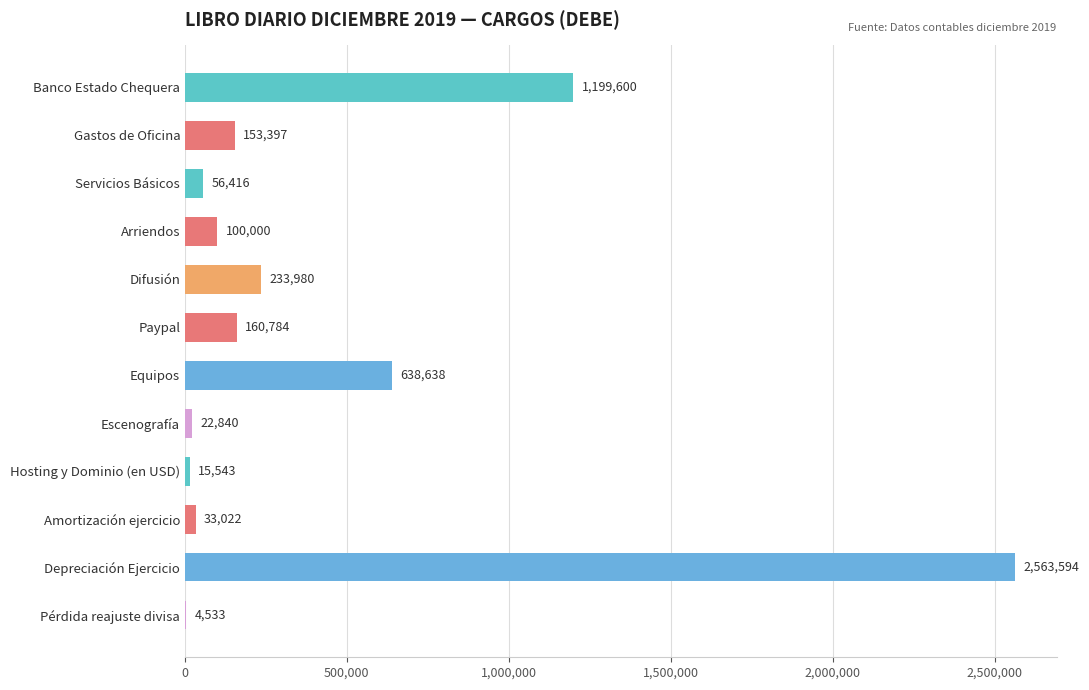

The chart shows a value of 69984 at Difusión. True or false?

False